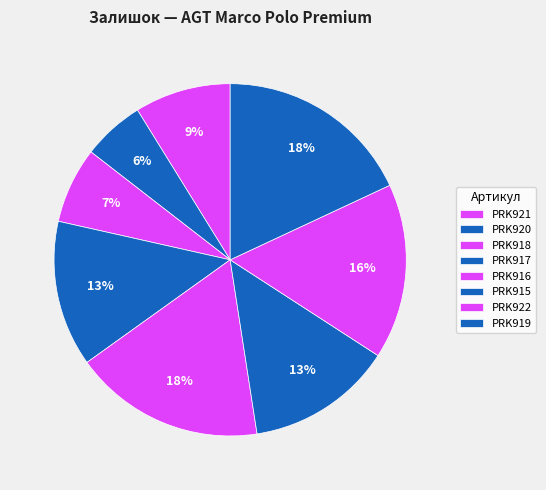

Count the number of slices in the pie.

8